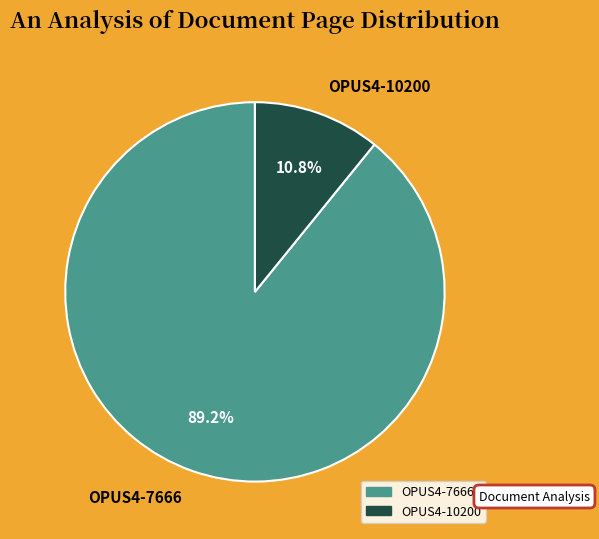

The OPUS4-7666 slice represents 76% of the pie. True or false?

False